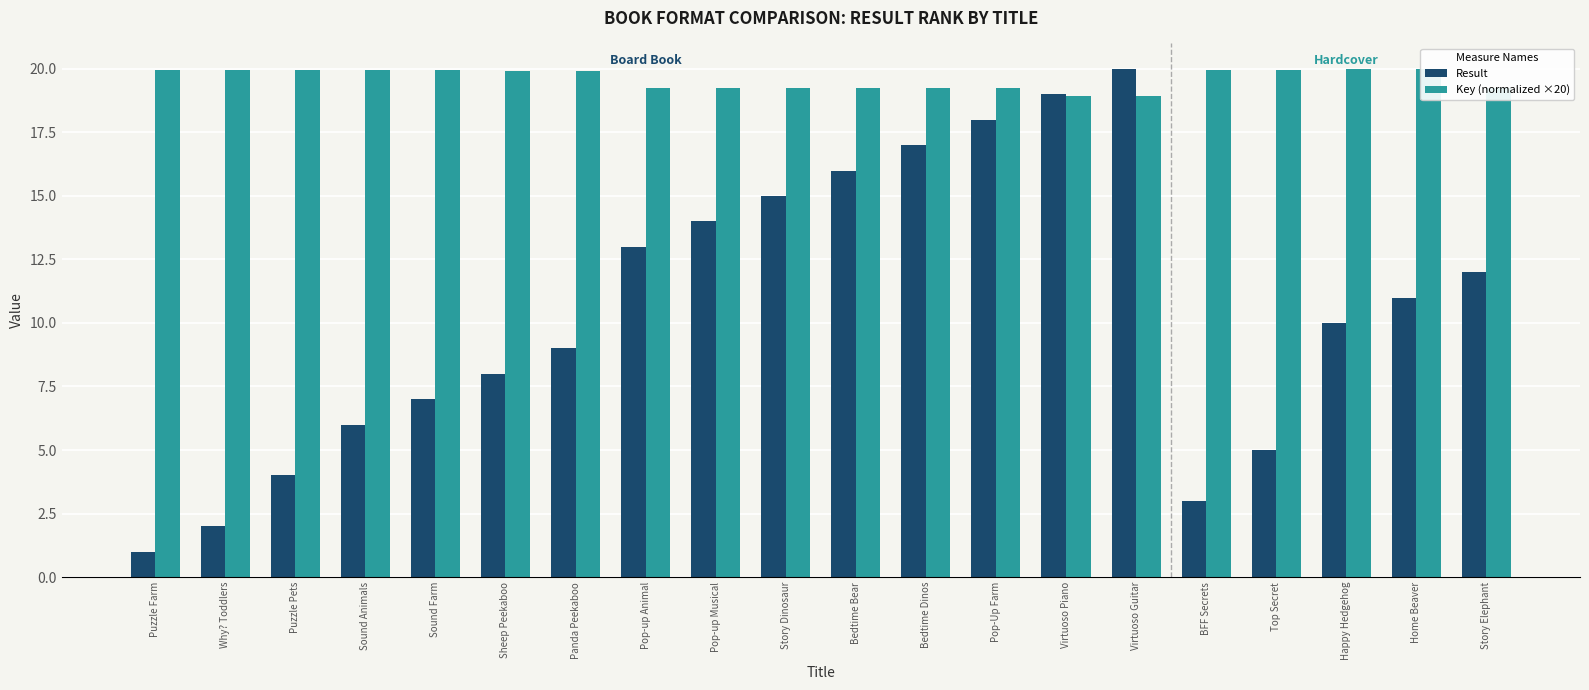

Which series has the largest total across all categories?

Key (normalized ×20)